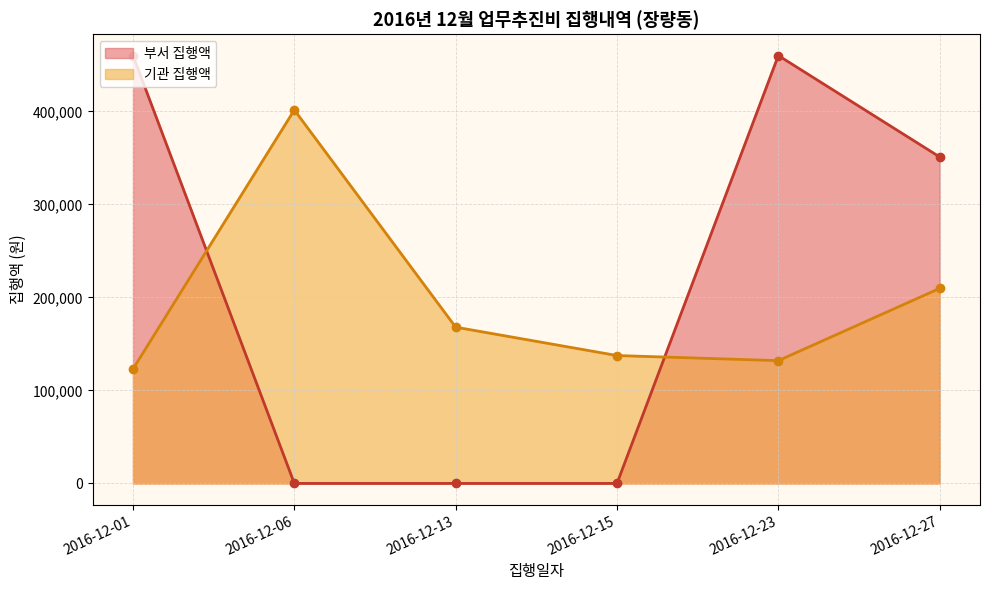

At which category does the chart reach its peak across all series?

2016-12-06